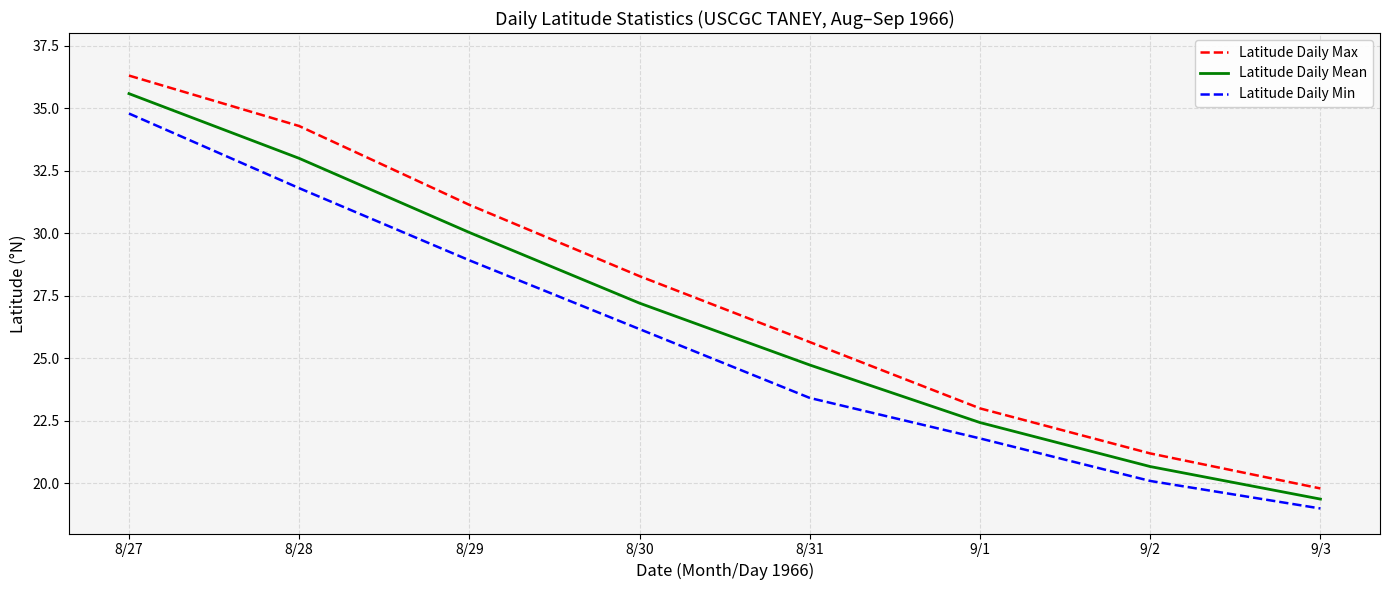

Which label corresponds to the largest value in the chart?

8/27